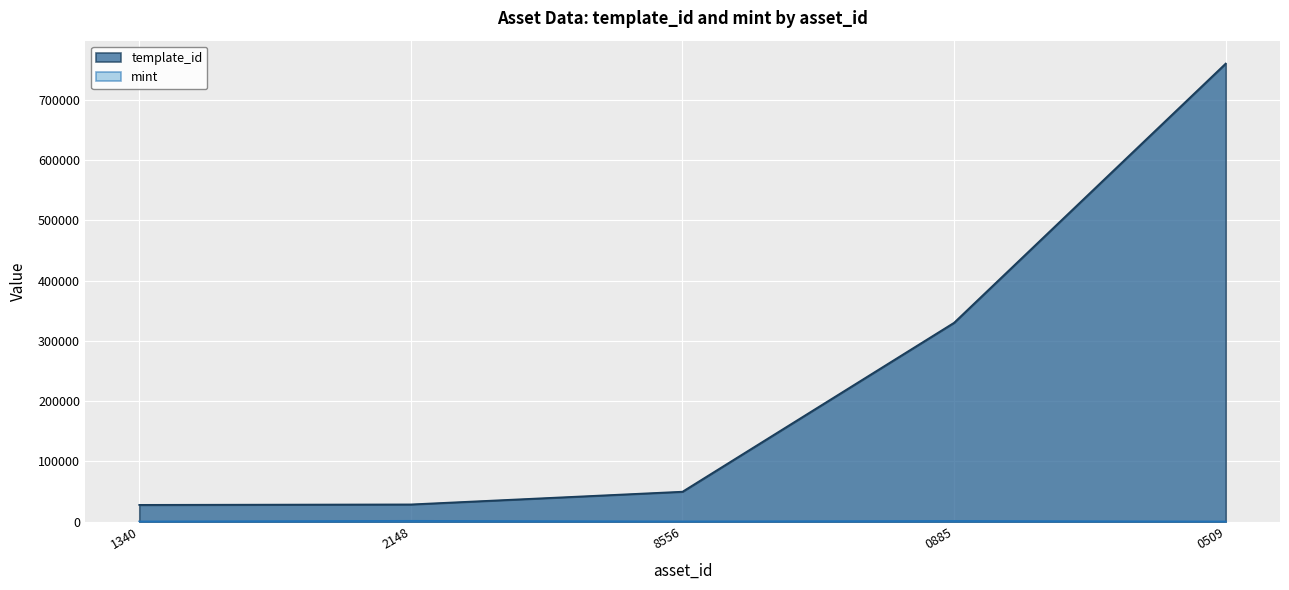

The template_id series shows 27966 at 1340. True or false?

True